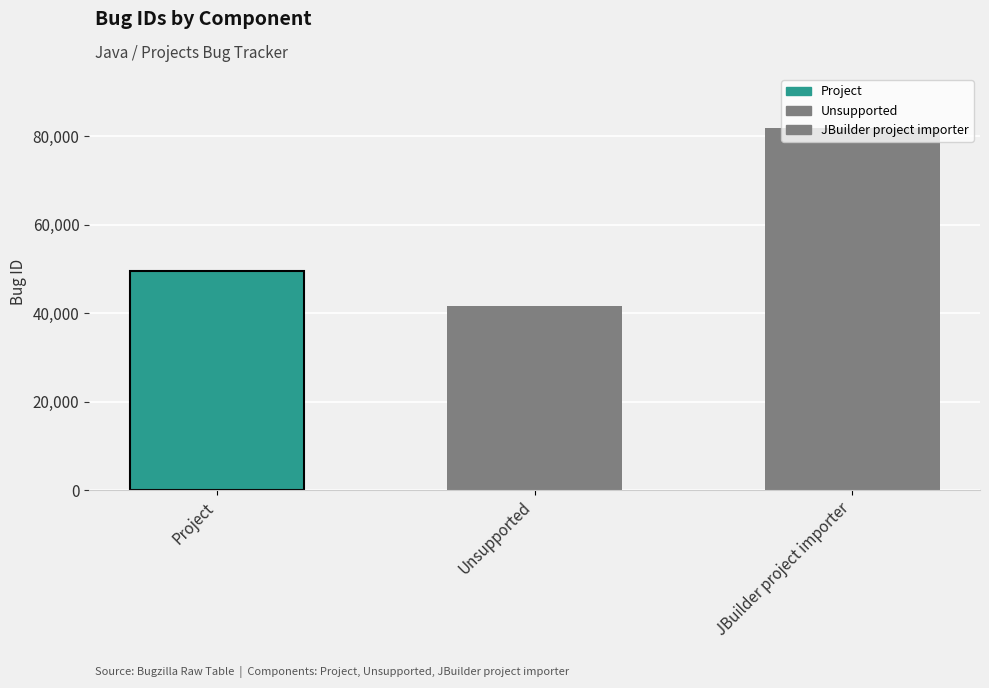

Where is the data nearest to the value 61663?

Project